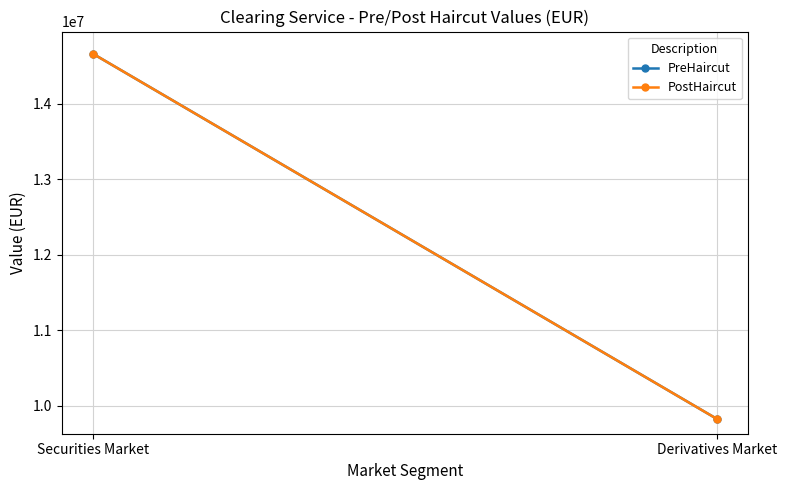

What is the label of the 1st point from the right?

Derivatives Market